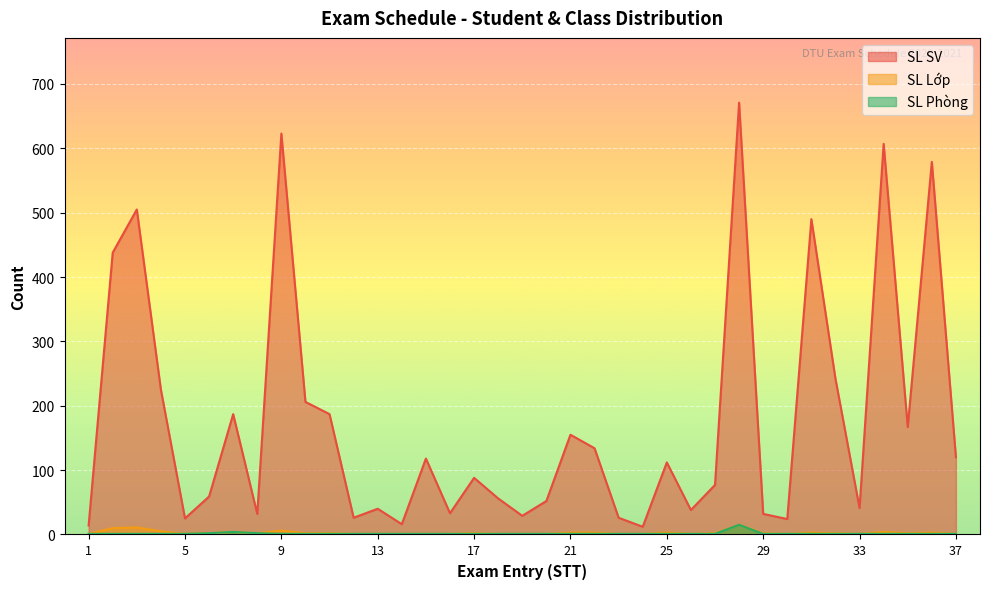

True or false: SL Lớp and SL Phòng intersect in this chart.

False